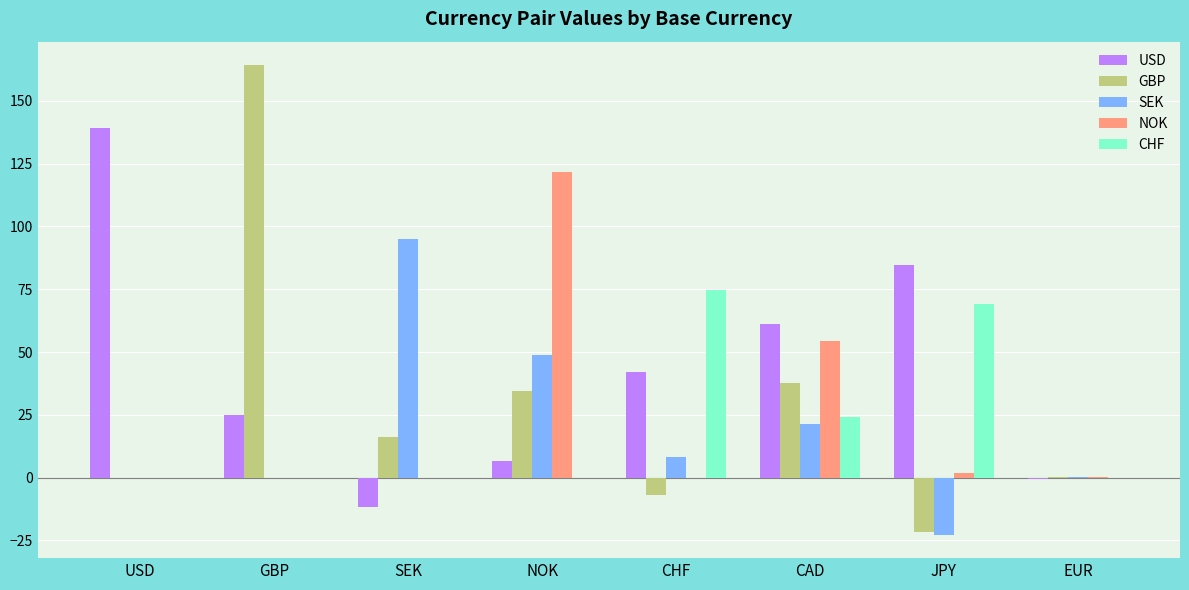

True or false: SEK has a value of 16.6 at NOK.

False